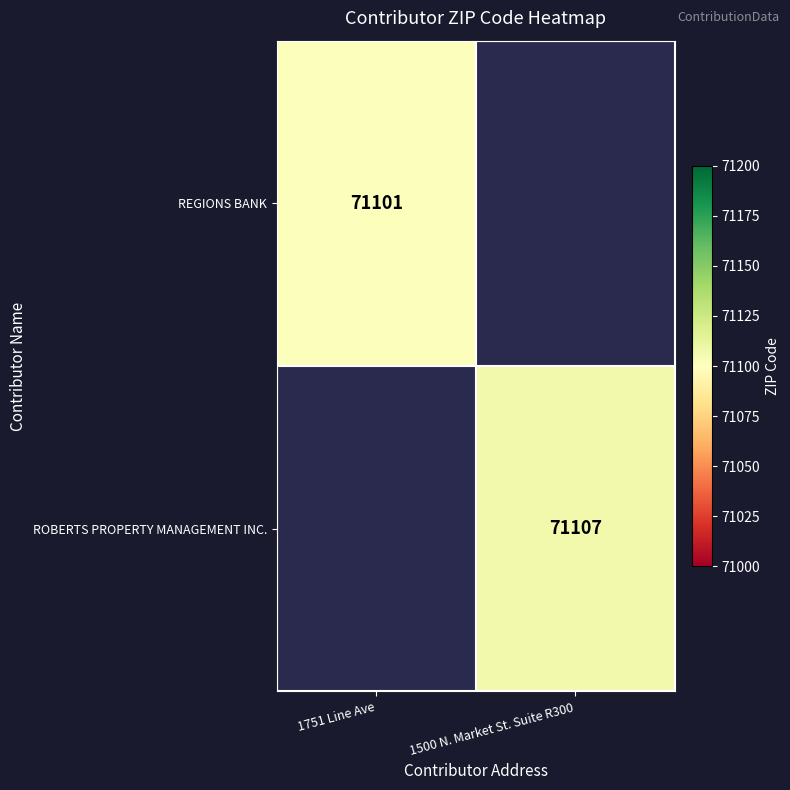

True or false: ROBERTS PROPERTY MANAGEMENT INC. has a value of 30010 at 1500 N. Market St. Suite R300.

False